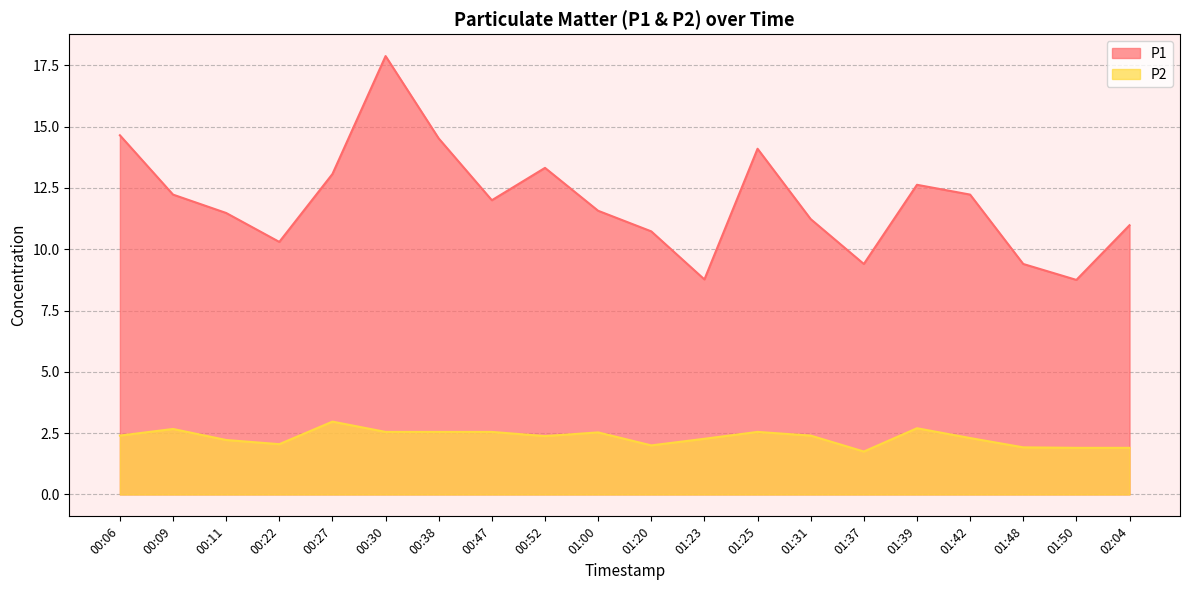

What is the difference between the highest and lowest values at 00:38?

12.0